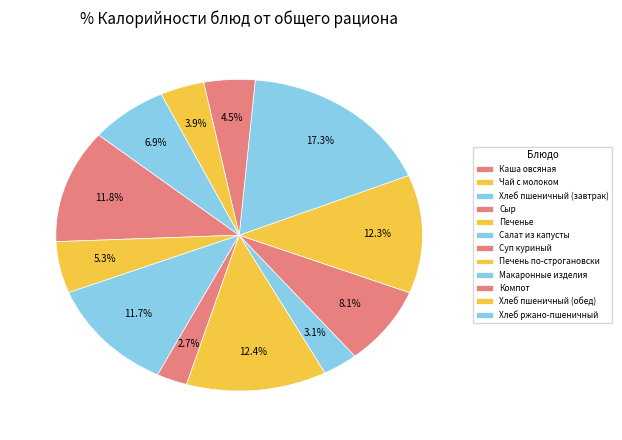

Count the number of slices in the pie.

12